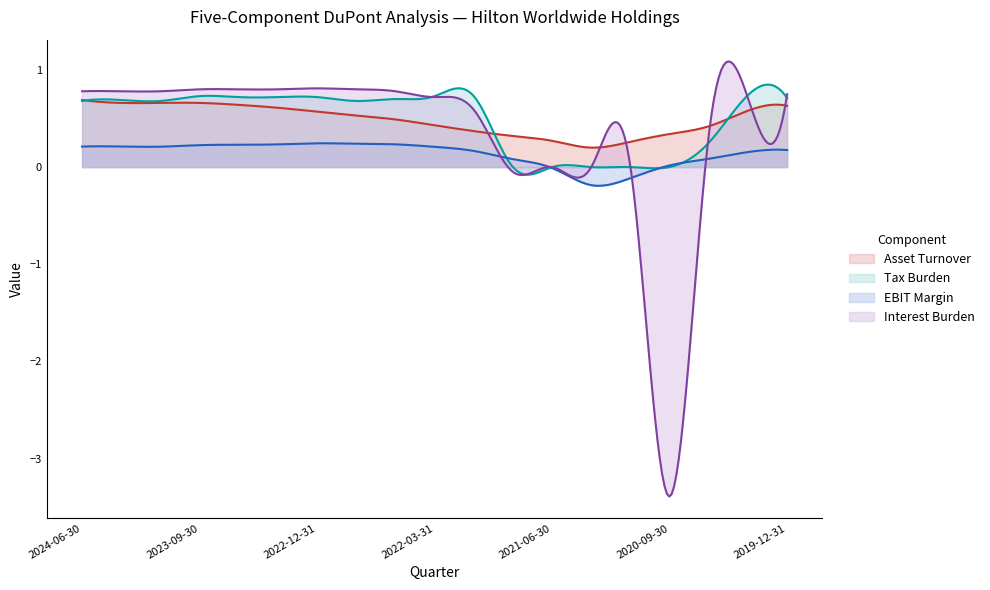

Is the value of Tax Burden at 2020-03-31 greater than the value of Interest Burden at 2021-09-30?

Yes